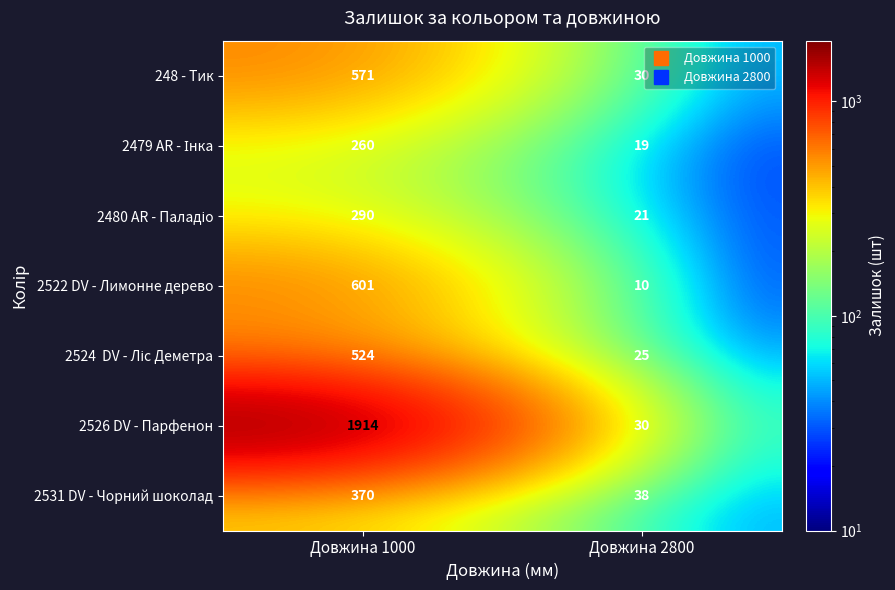

What is the sum of all 2531 DV - Чорний шоколад values?

408